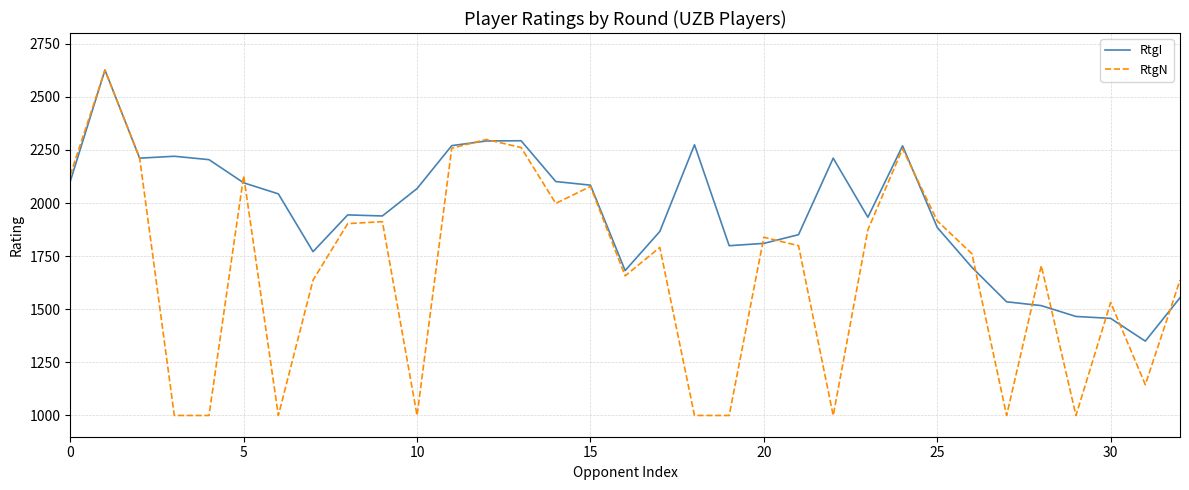

What is the maximum value shown in the chart?

2626